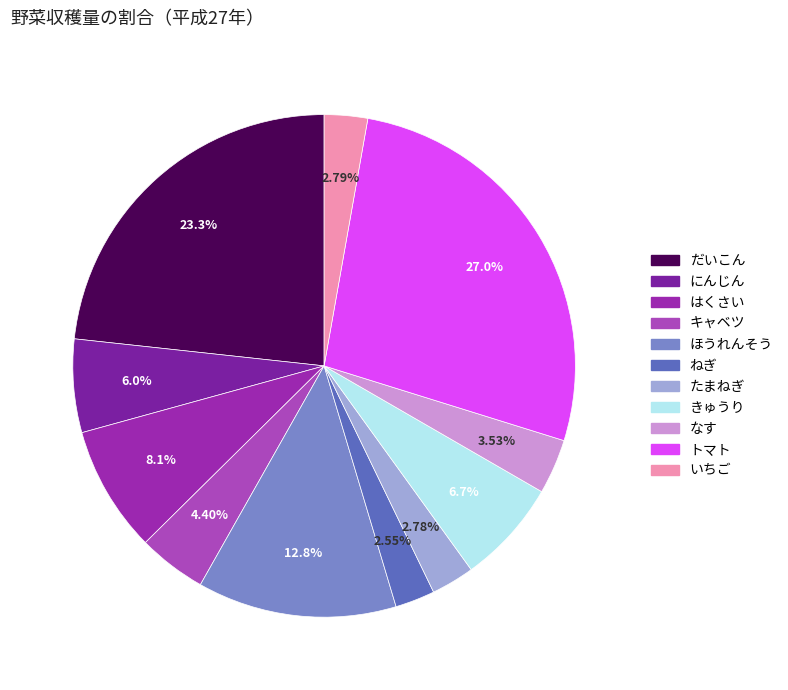

Is there a majority slice in this chart?

No